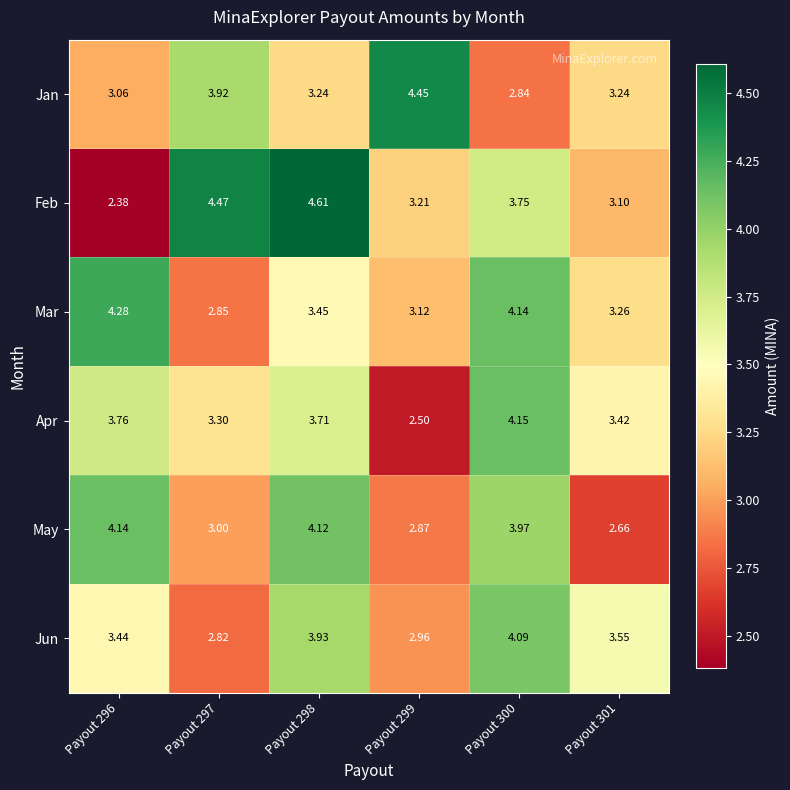

Which series has the largest total across all categories?

Feb